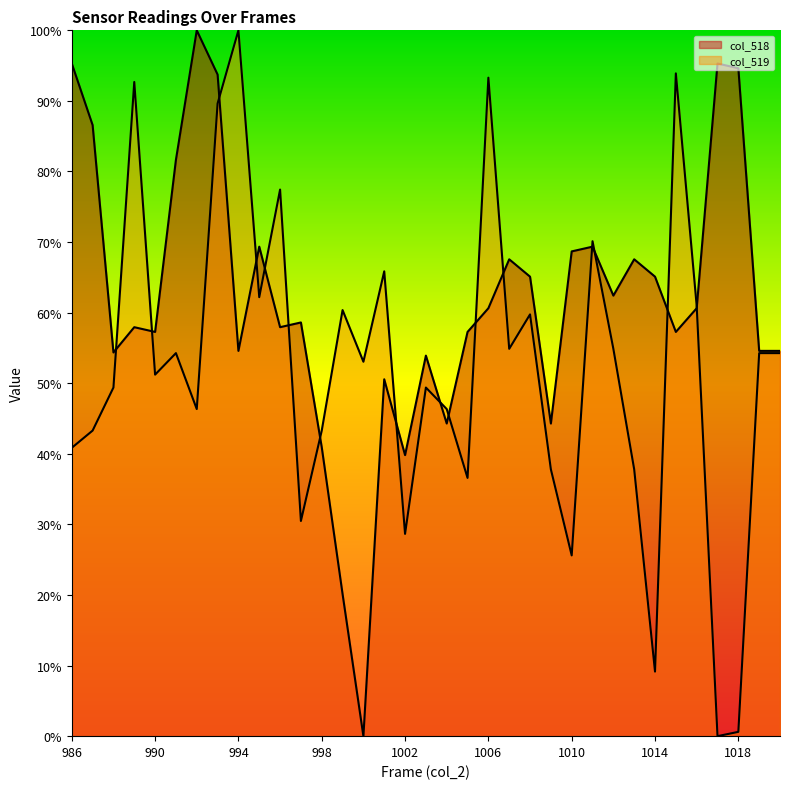

In col_518, how many points are lower than both neighbors (excluding endpoints)?

10